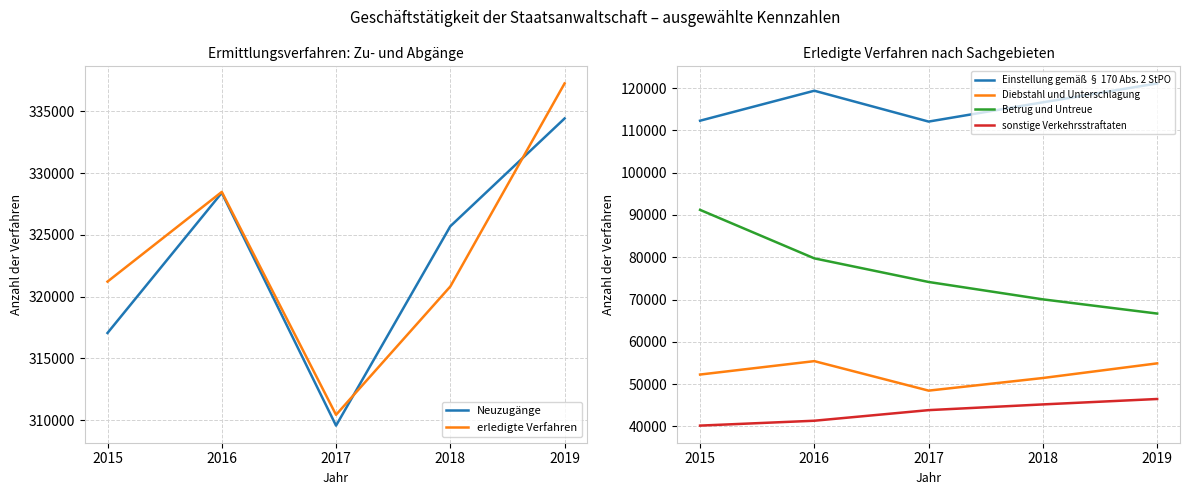

True or false: Betrug und Untreue has more than 1 interior local peaks.

False